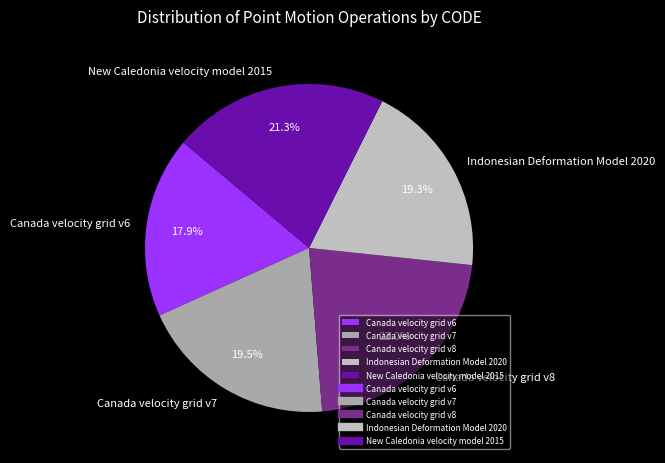

What is the ratio of the value at Indonesian Deformation Model 2020 to the value at New Caledonia velocity model 2015?

0.9